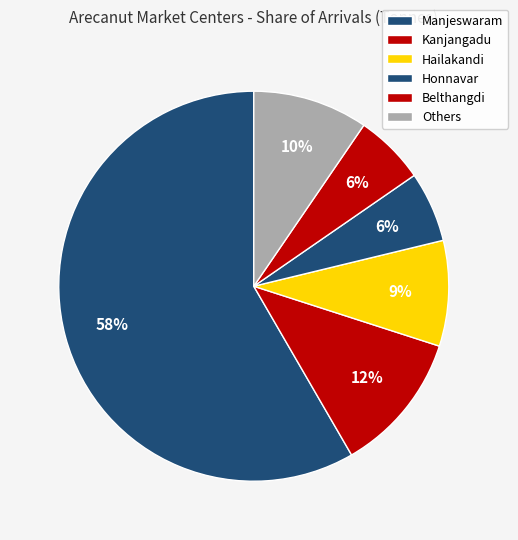

Count the number of slices in the pie.

6